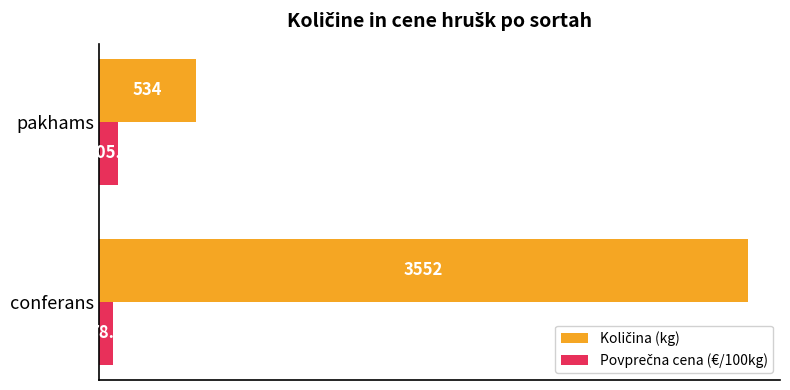

How many data points does each series have?

2